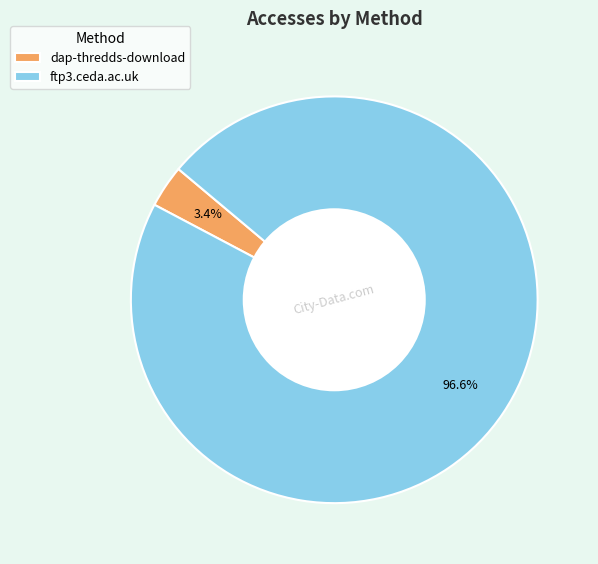

Which category has the biggest portion of the pie?

ftp3.ceda.ac.uk